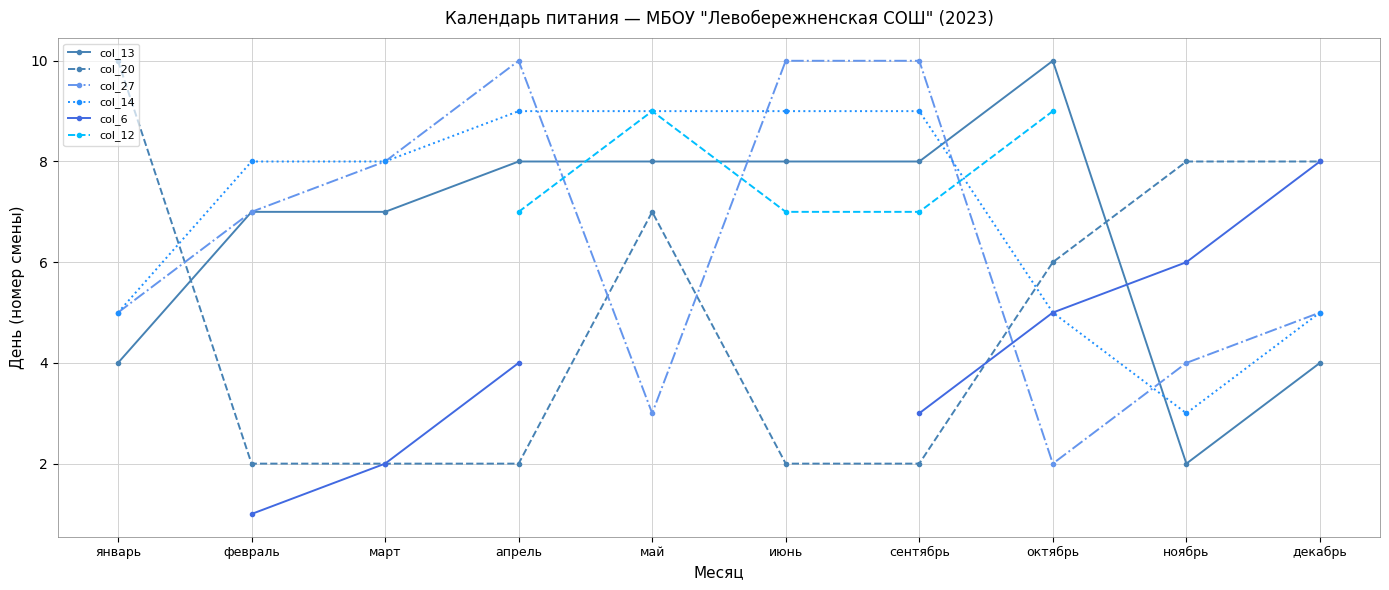

How many lines are shown in the chart?

6